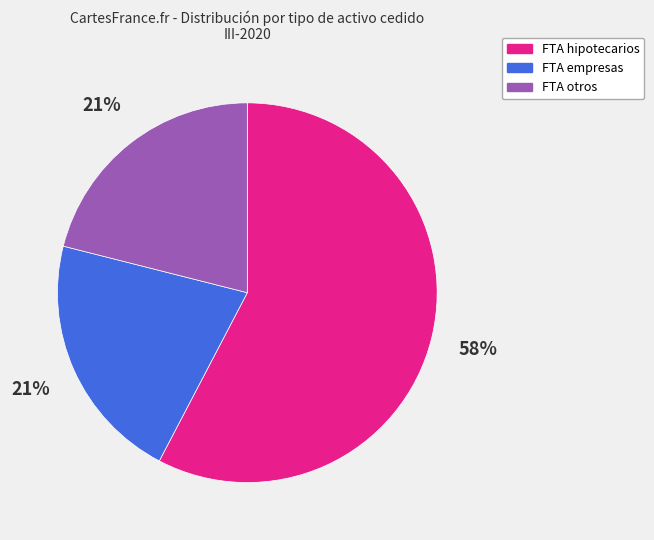

Which has a higher value, FTA hipotecarios or FTA otros?

FTA hipotecarios